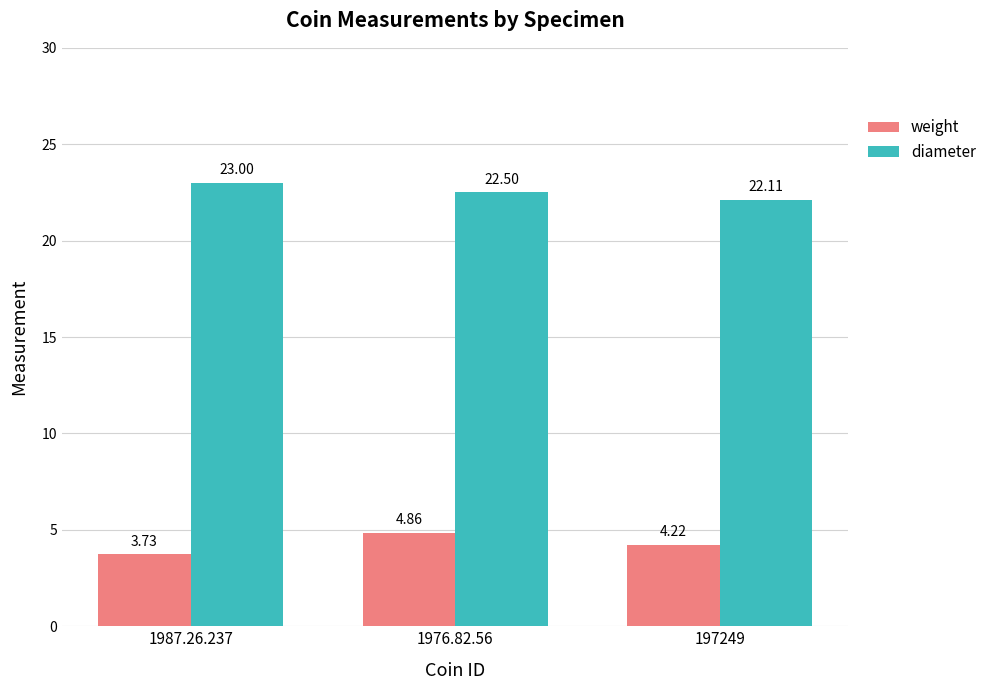

Is the value of weight at 1976.82.56 greater than the value of diameter at 1987.26.237?

No